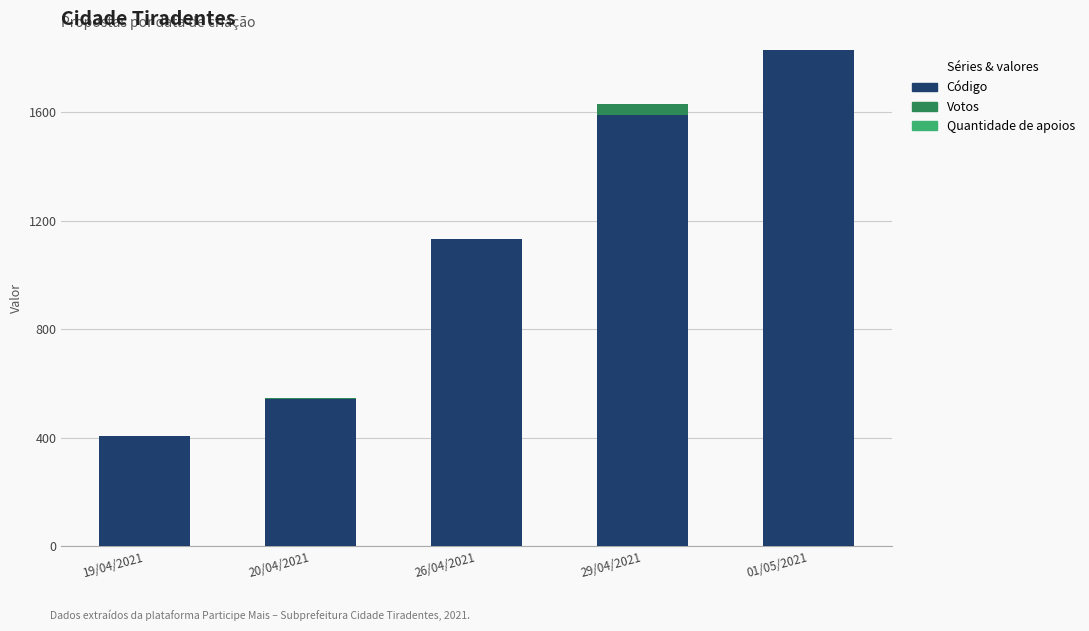

Count the number of data series in this chart.

2